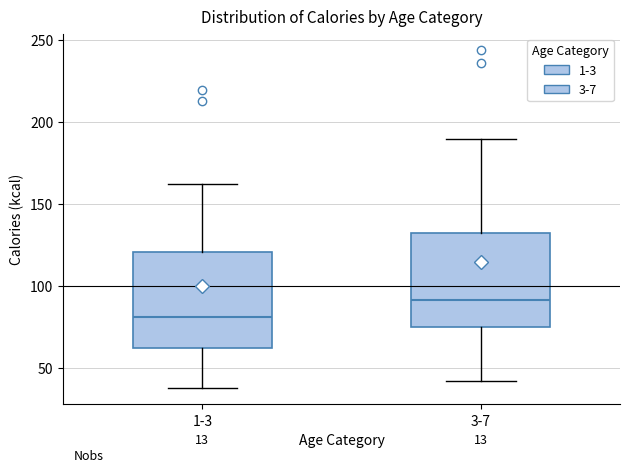

Which box's median line is the lowest?

1-3